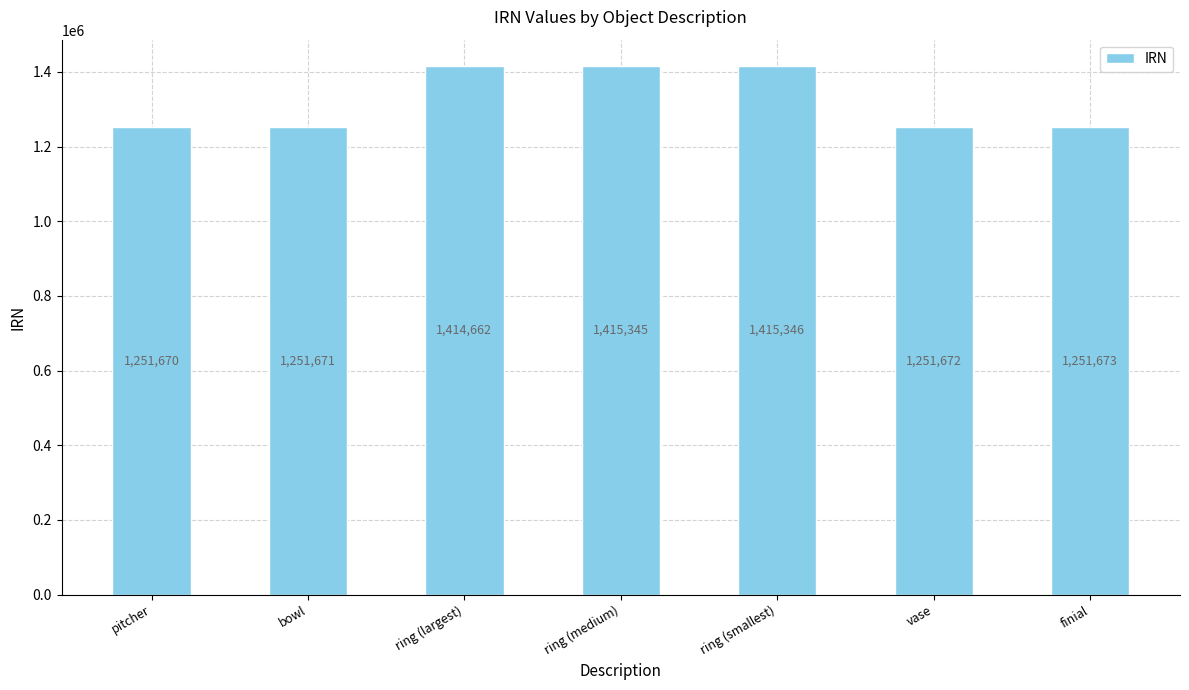

What is the difference between the second highest and second lowest values?

163674